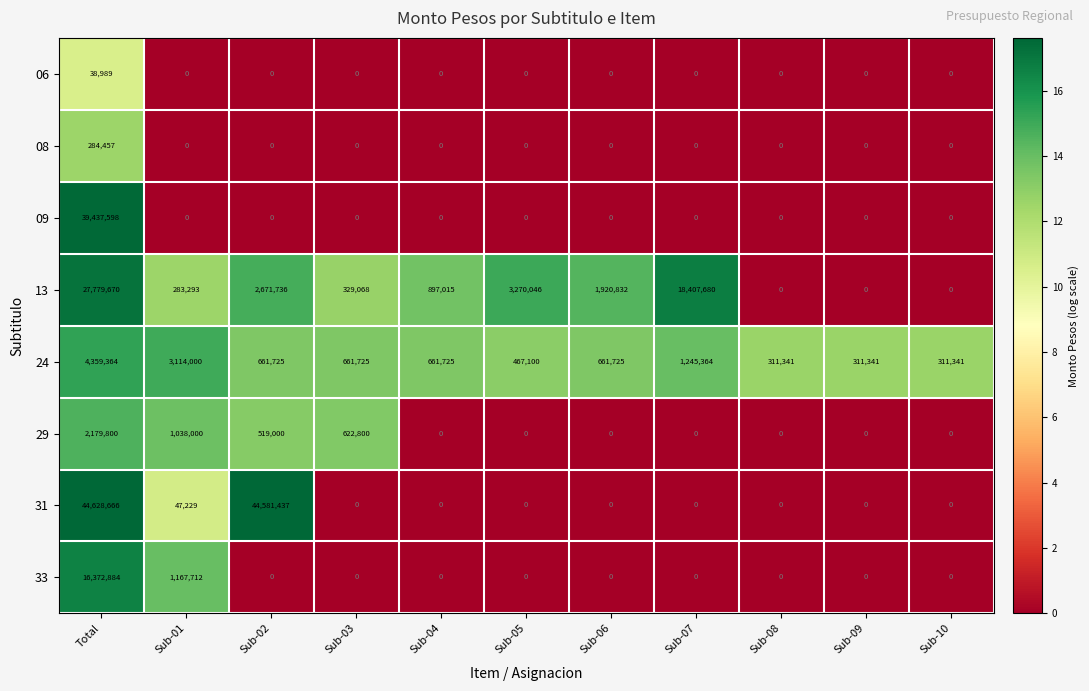

What value does the 13 series have at Sub-01, to the nearest 50?

283300